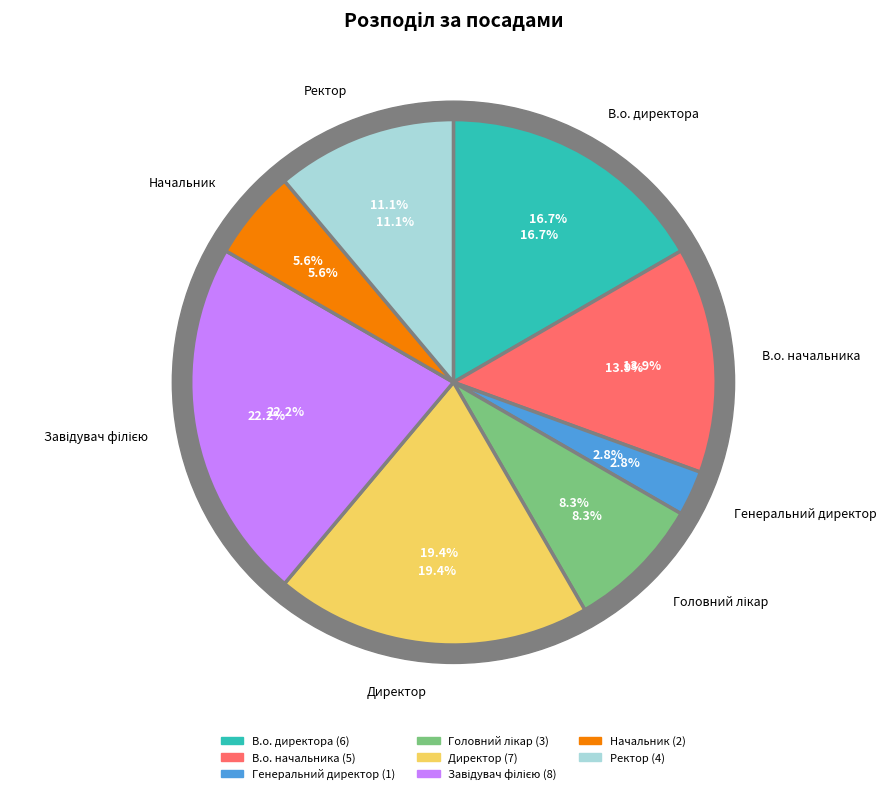

Combined, do Генеральний директор and Директор account for over 50%?

No